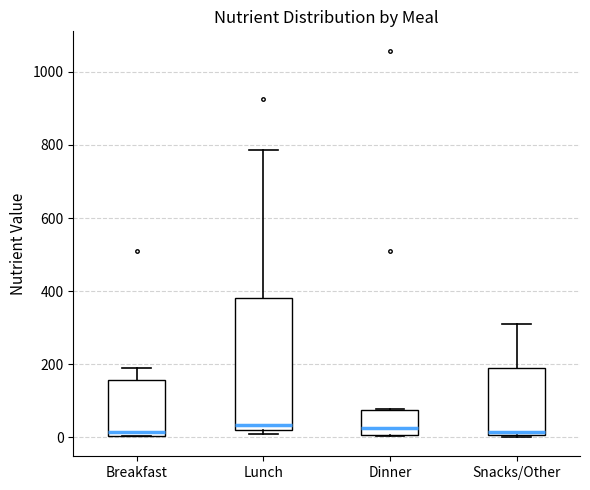

Reading left to right, read every box against the y-axis: the position of its median line, the range the box covers, and the ends of its whiskers. The values are not printed on the chart, so give them approximately, as read against the axis.

Breakfast: median 20, box 0 to 160, whiskers 0 to 200
Lunch: median 40, box 20 to 380, whiskers 0 to 780
Dinner: median 20, box 0 to 80, whiskers 0 to 80
Snacks/Other: median 20, box 0 to 200, whiskers 0 to 300